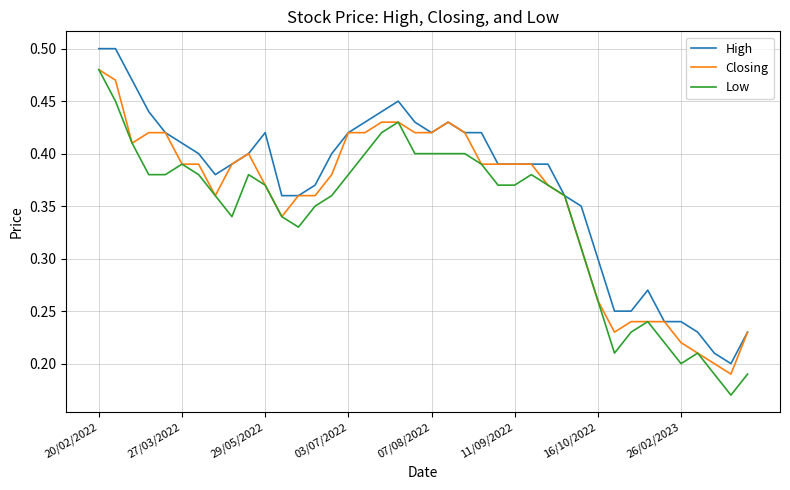

List the series in order of their overall mean, highest first.

High, Closing, Low